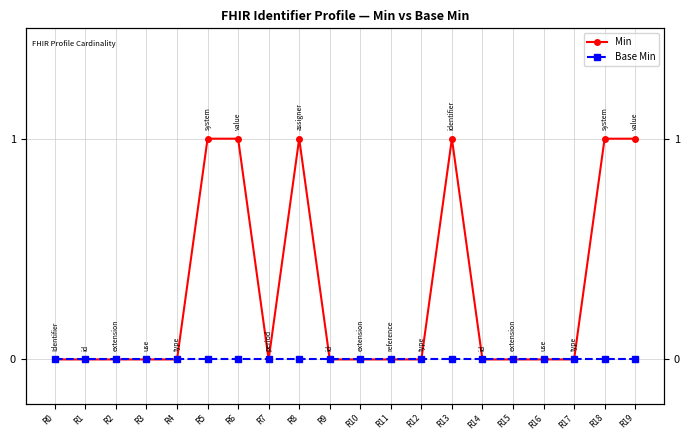

What value does the Min series have at R13?

1